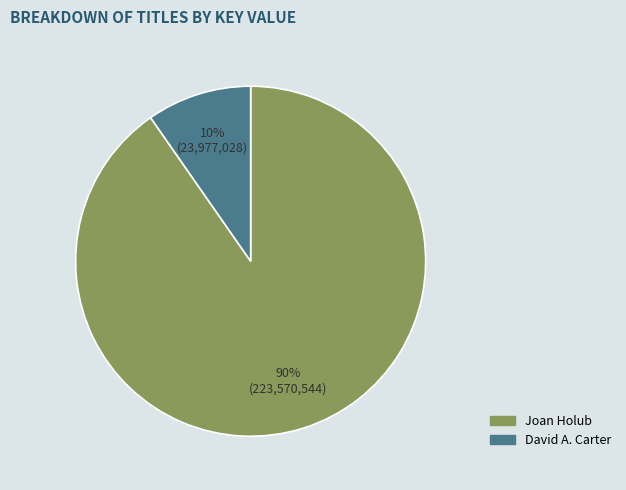

Does any single category account for the majority?

Yes